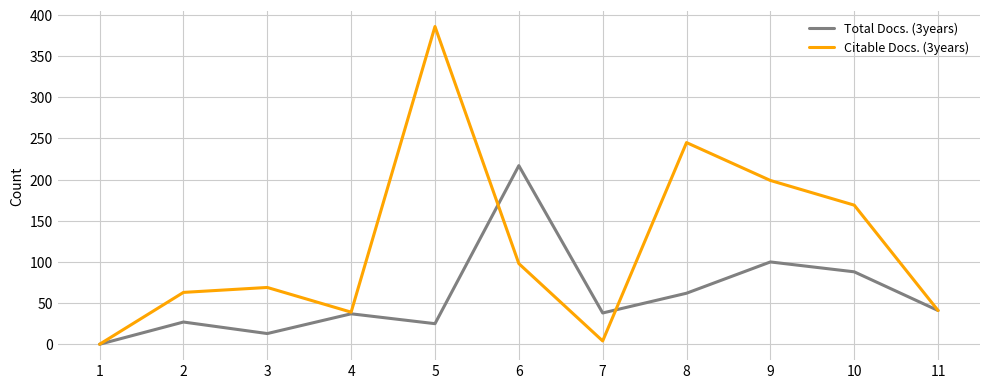

True or false: Citable Docs. (3years) and Total Docs. (3years) intersect in this chart.

True